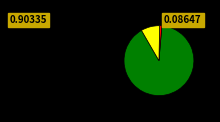

Does any single category account for the majority?

Yes